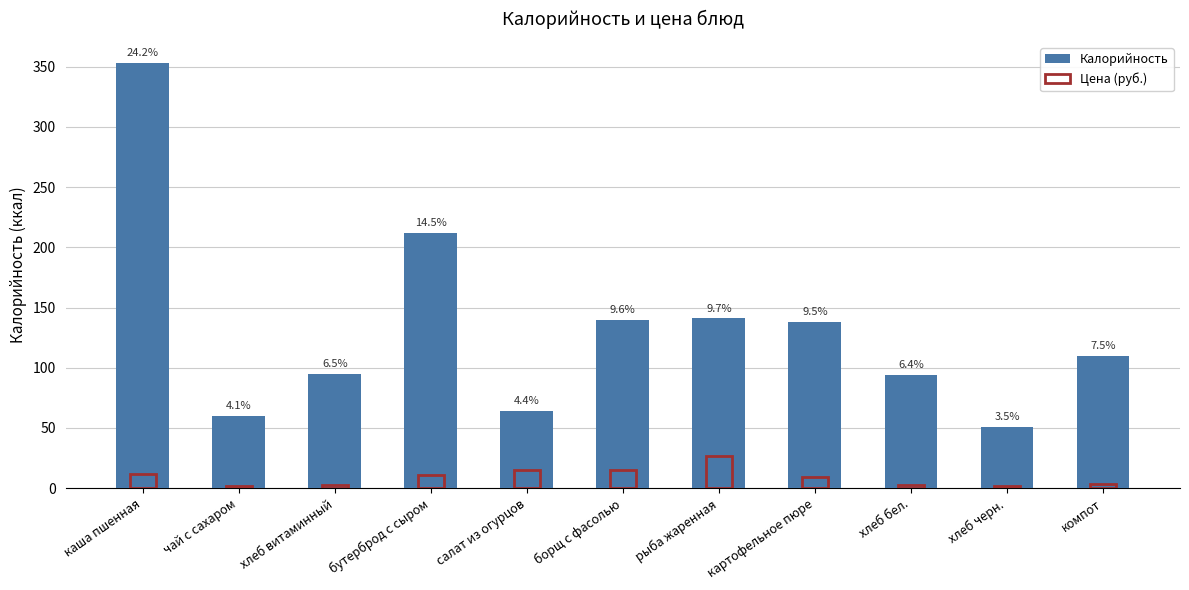

What is the total value across all series at бутерброд с сыром?

222.7